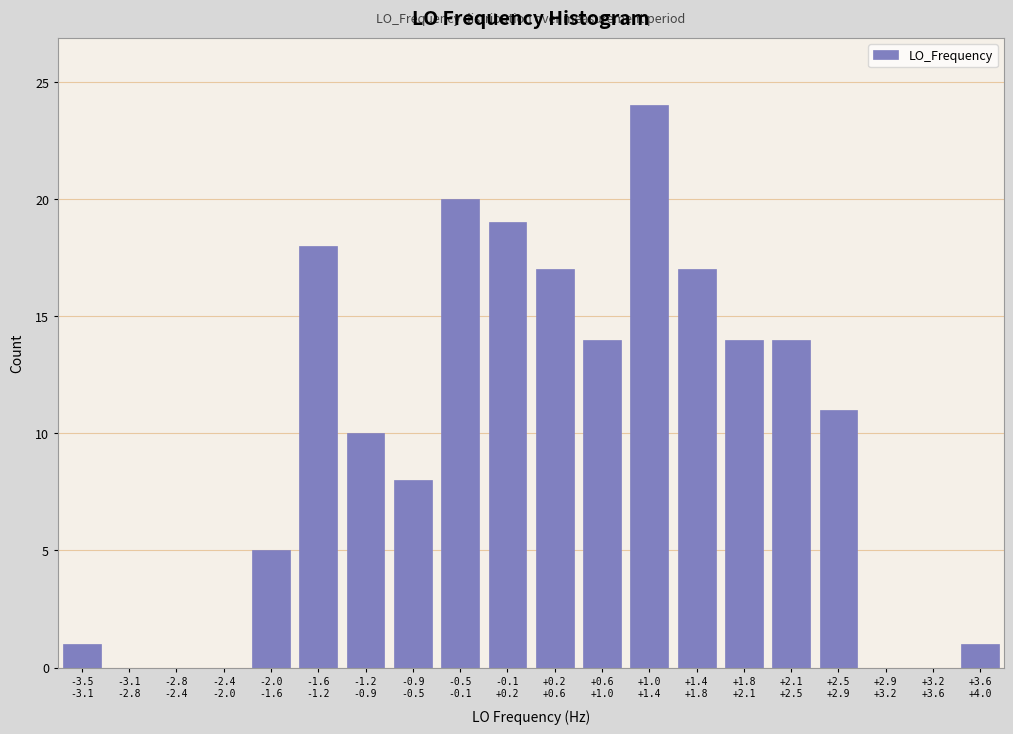

What is the greatest value displayed?

24